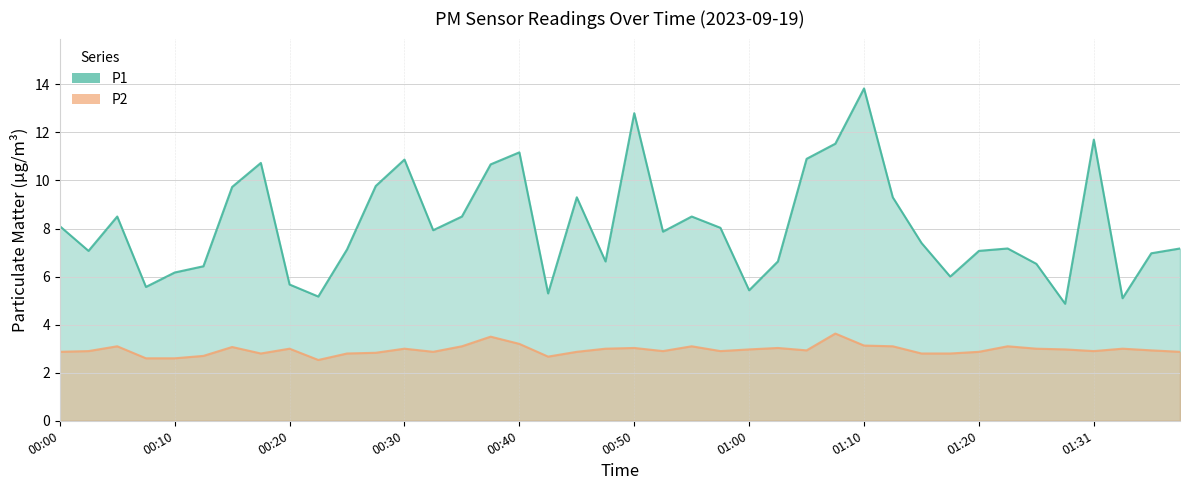

What is the label of the 27th point from the left?

01:05